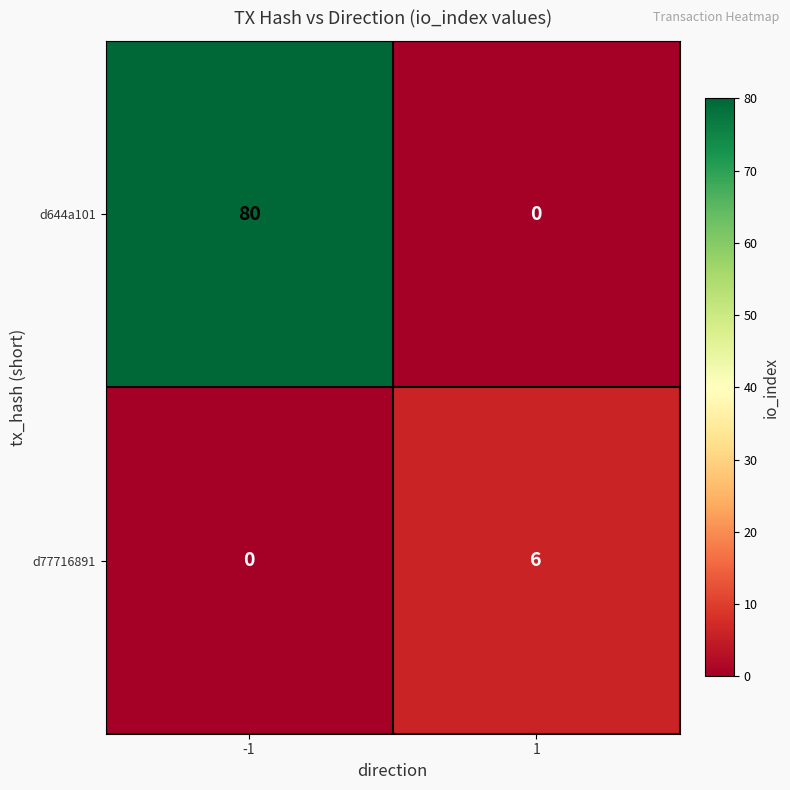

Which series has the largest range (max minus min)?

d644a101